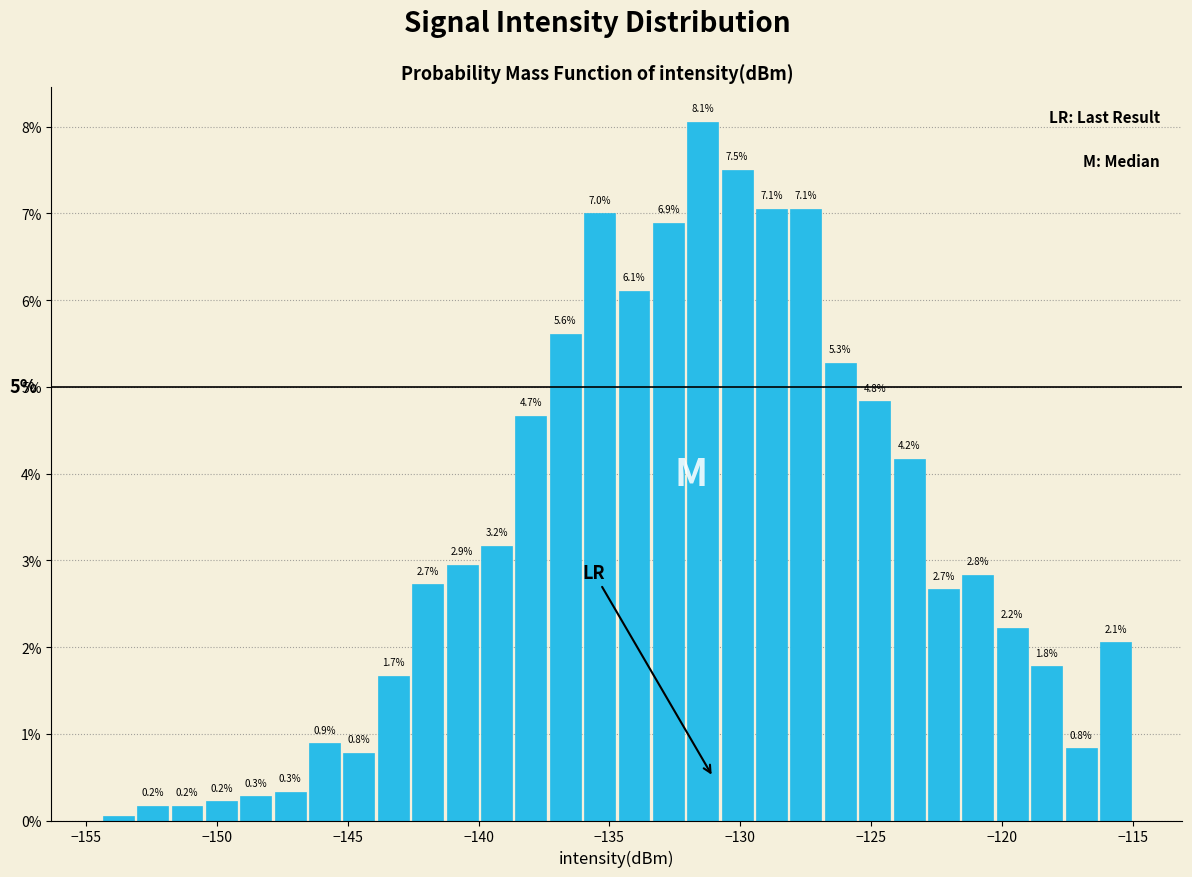

Read against the x-axis, roughly where is the centre of the tallest bar?

-131.5